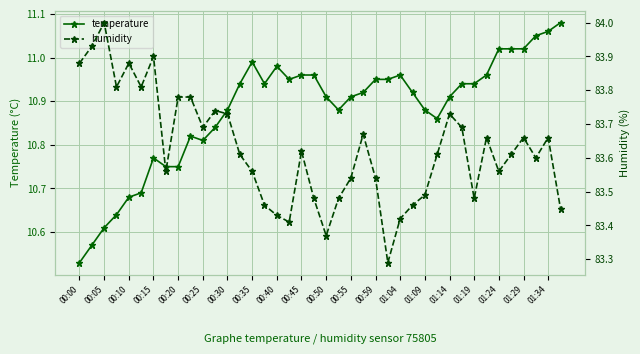

True or false: temperature has more than 1 points higher than both neighbors.

True